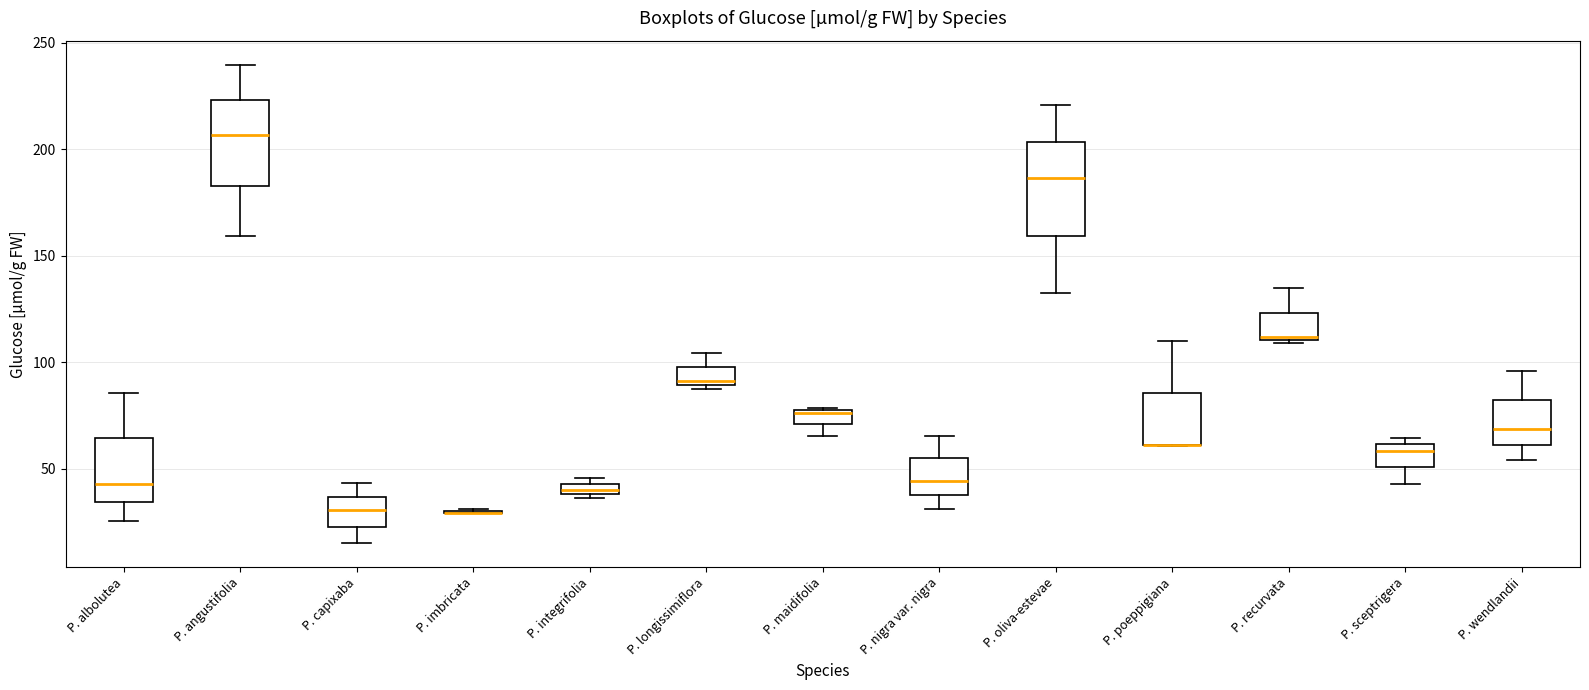

Where is the lower edge of the box for P. integrifolia on the y-axis? The values are not printed on the chart, so give them approximately, as read against the axis.

40